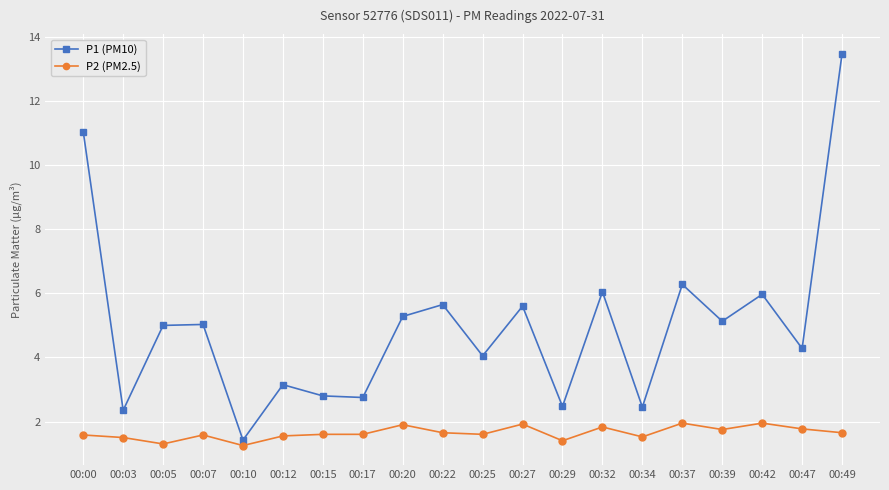

At which category is the sum across all series the highest?

00:49